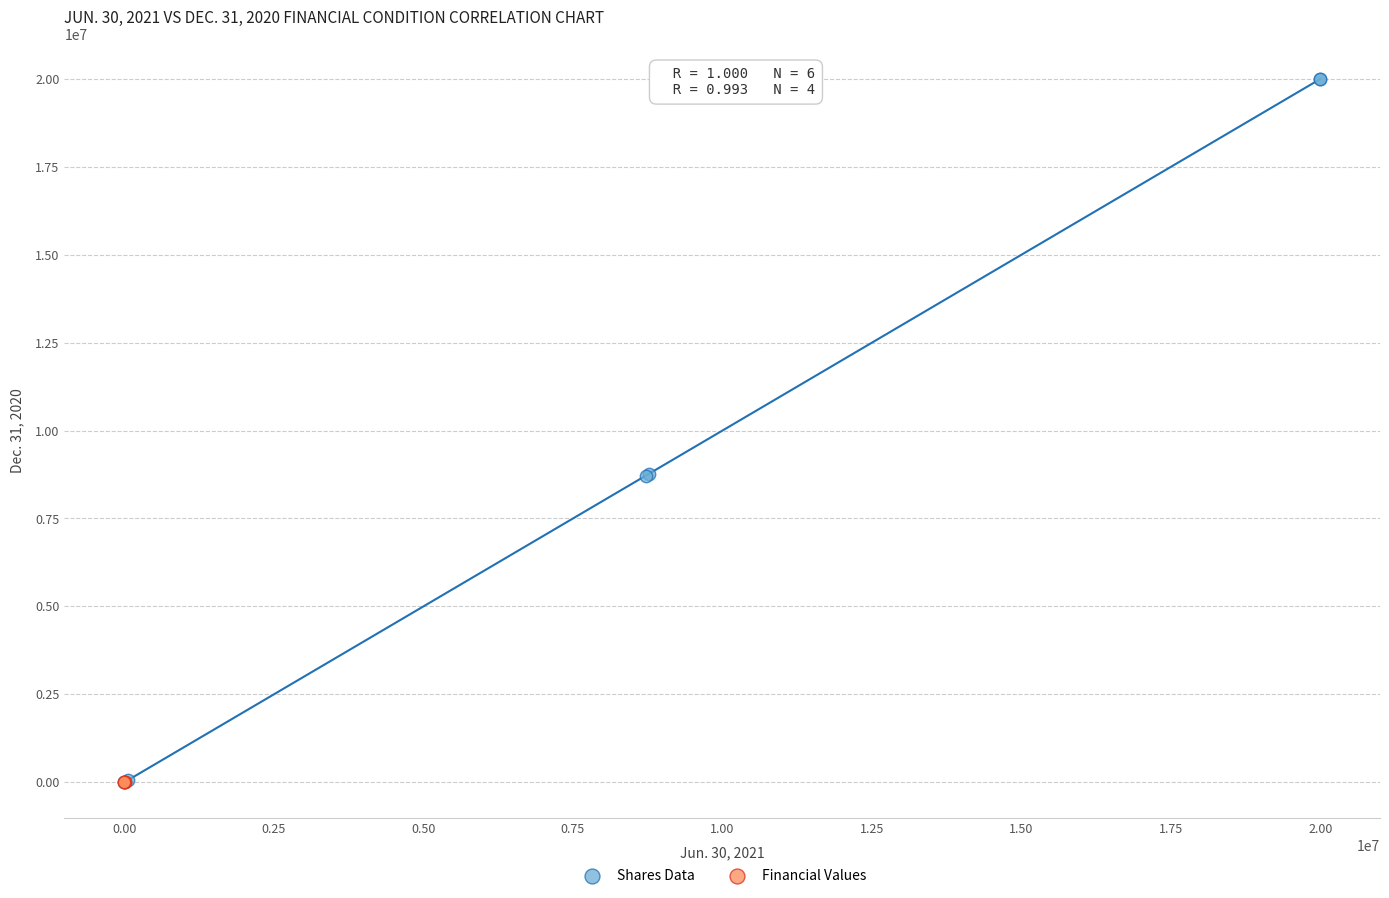

Which series contains the highest Y value?

Shares Data